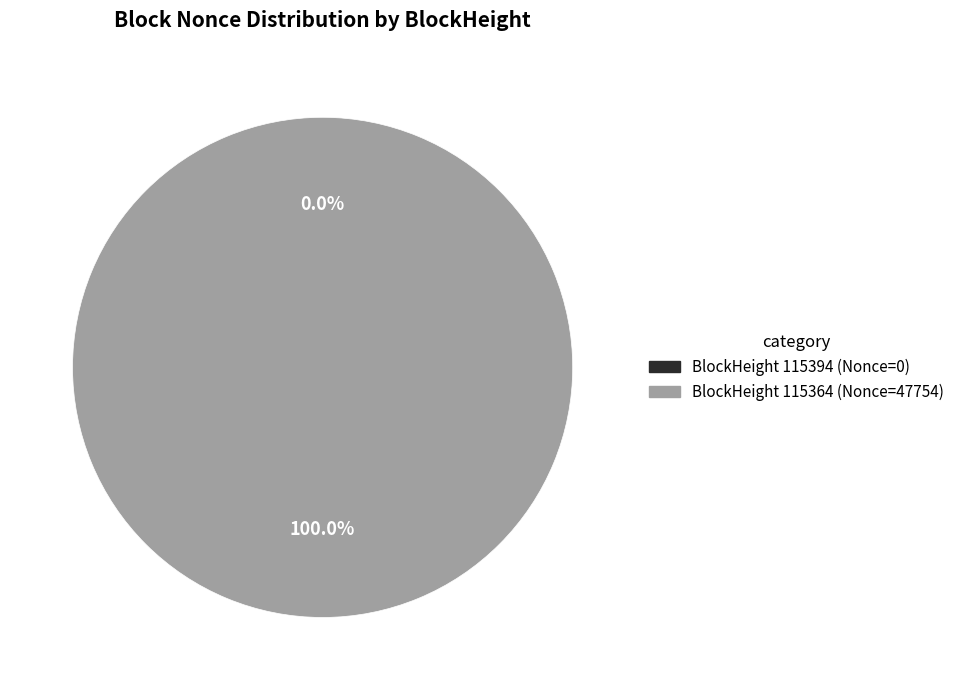

To the nearest percent, what is the difference between the largest and smallest slice percentages?

100%